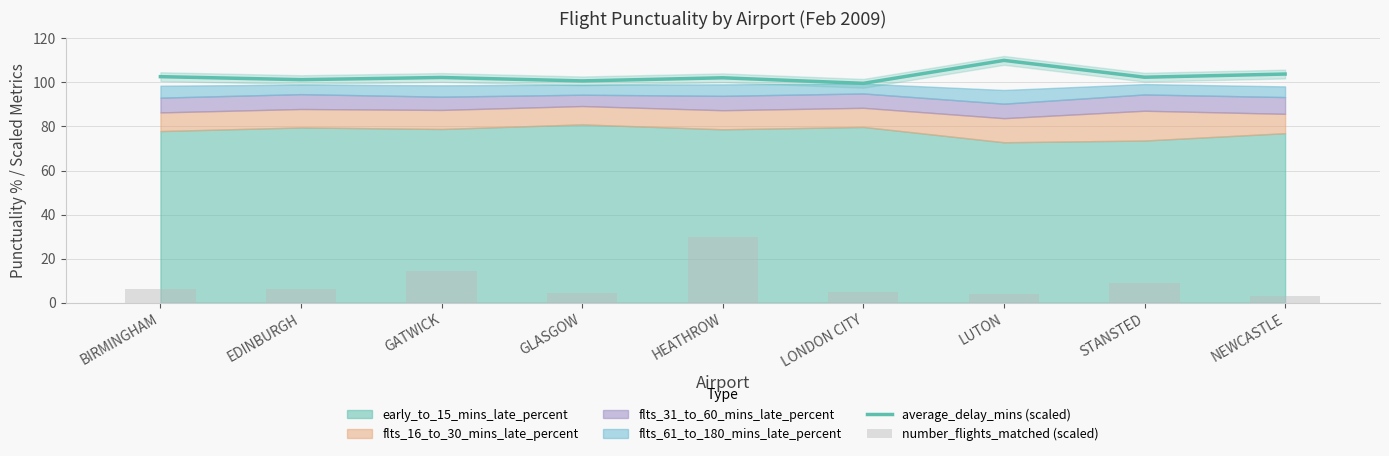

The average_delay_mins (scaled) series shows 177.4 at LONDON CITY. True or false?

False